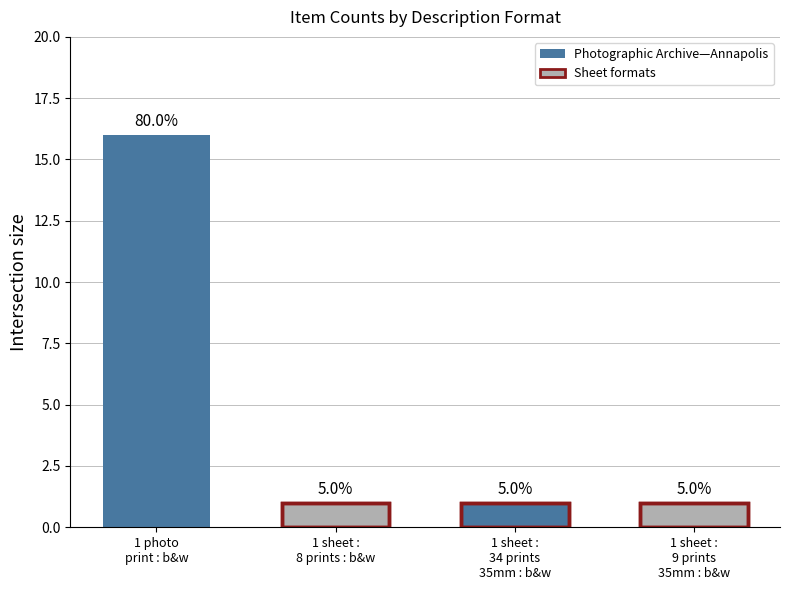

What position from the left is 1 sheet :
34 prints
35mm : b&w?

3